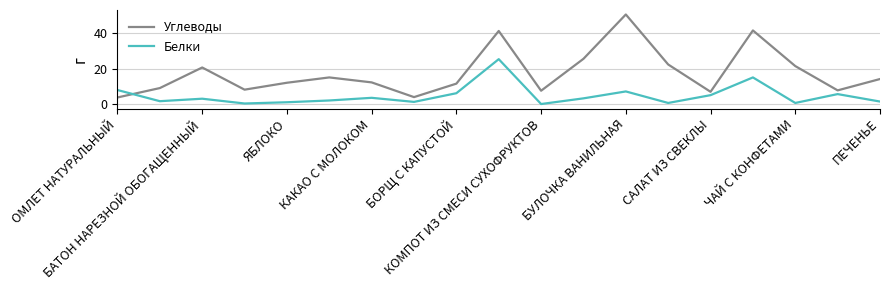

True or false: Белки and Углеводы cross at least once.

True